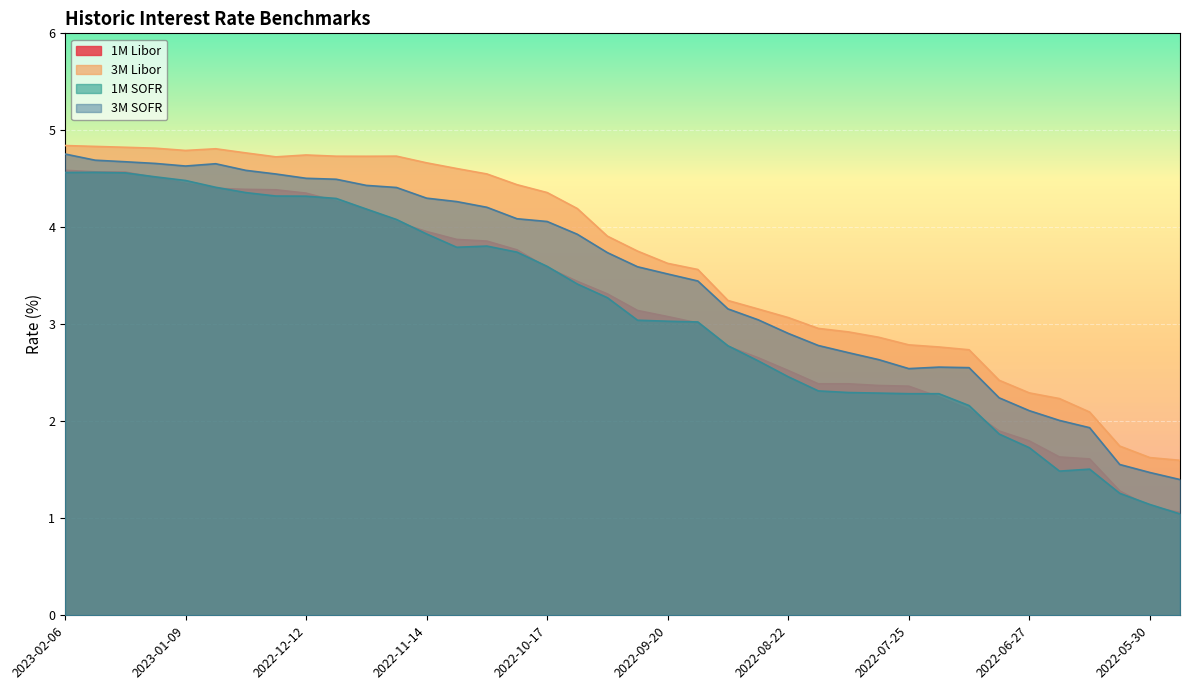

Rank the series by their maximum value, from highest to lowest.

3M Libor, 3M SOFR, 1M Libor, 1M SOFR